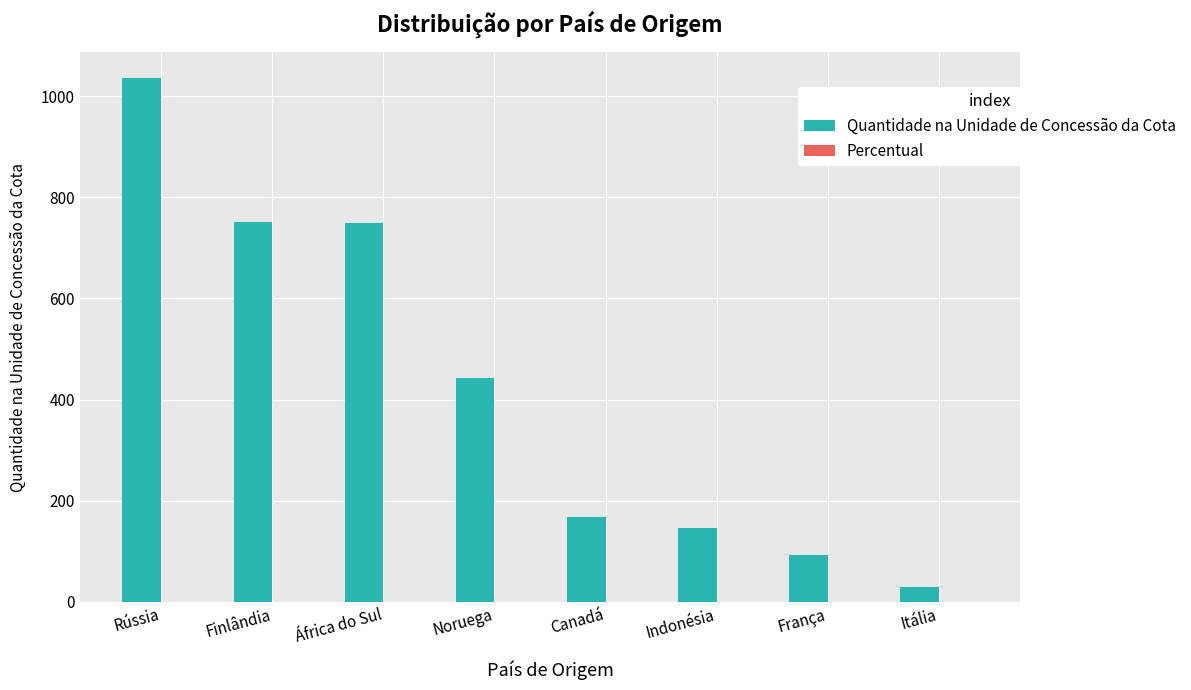

Are the bars horizontal?

No